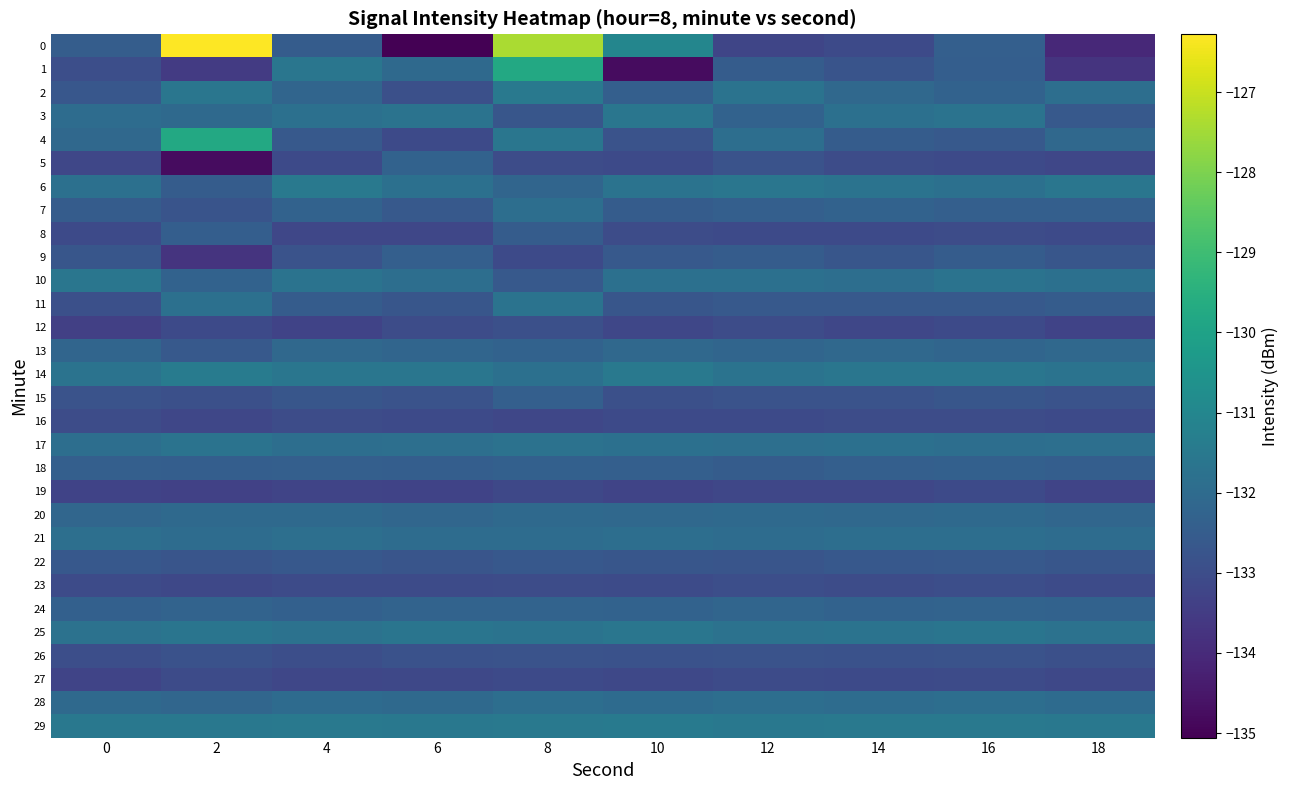

At which category is the sum across all series the highest?

8